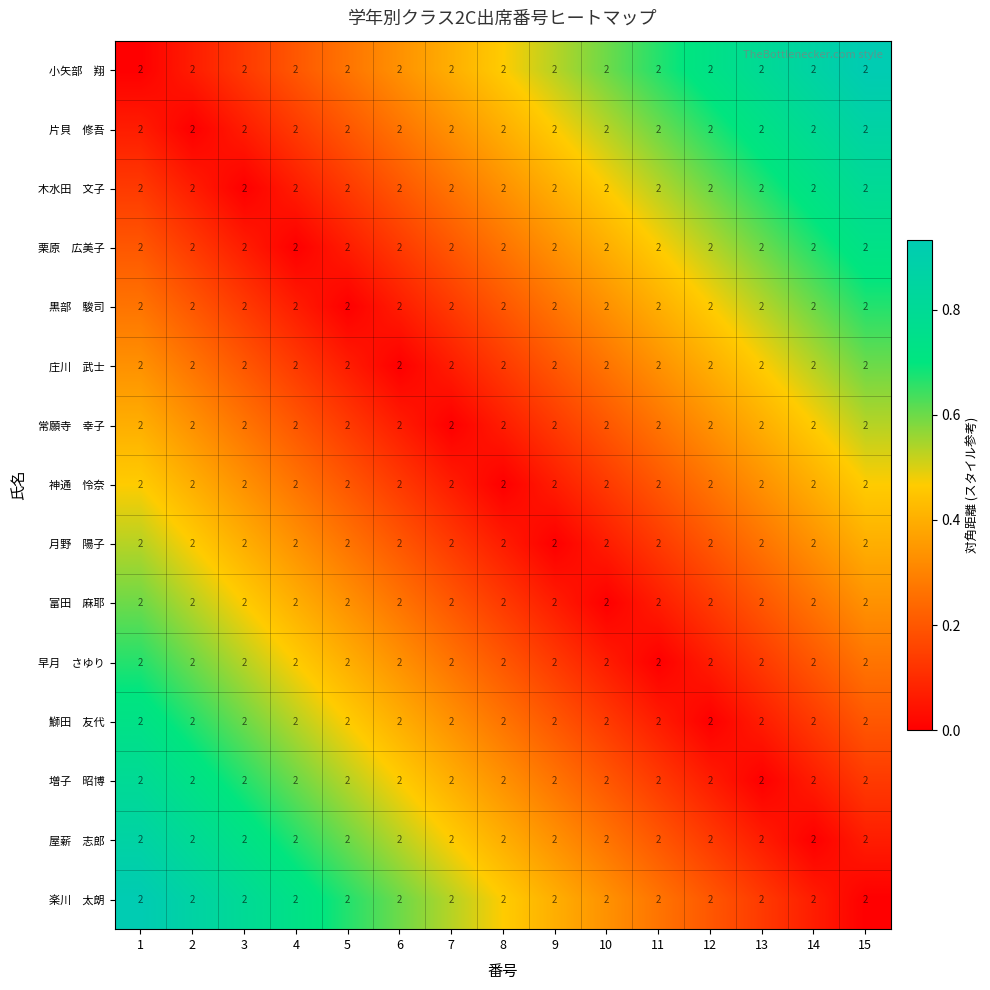

Which category has the highest value in the 楽川 太朗 series?

1